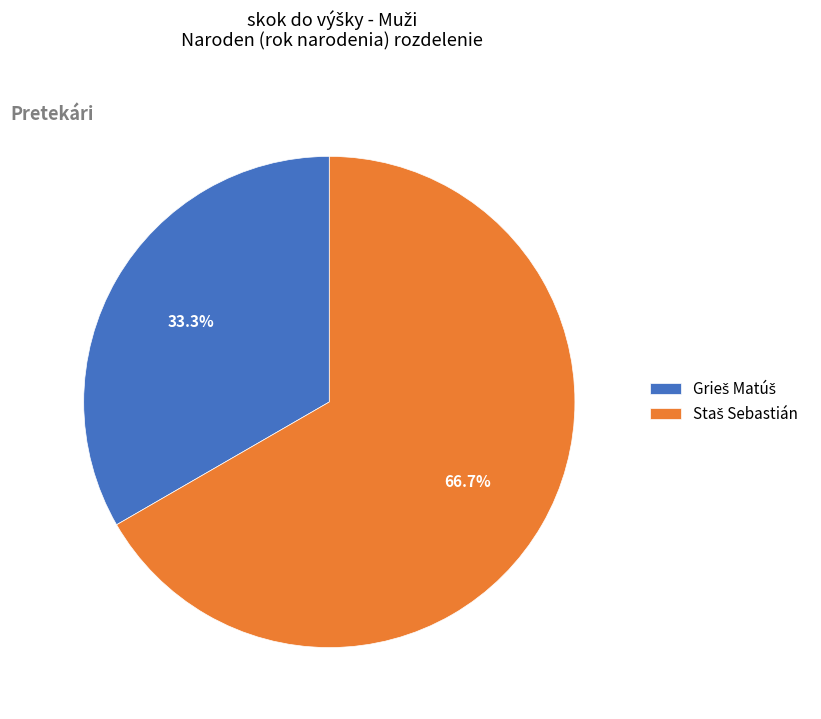

Is there a majority slice in this chart?

Yes